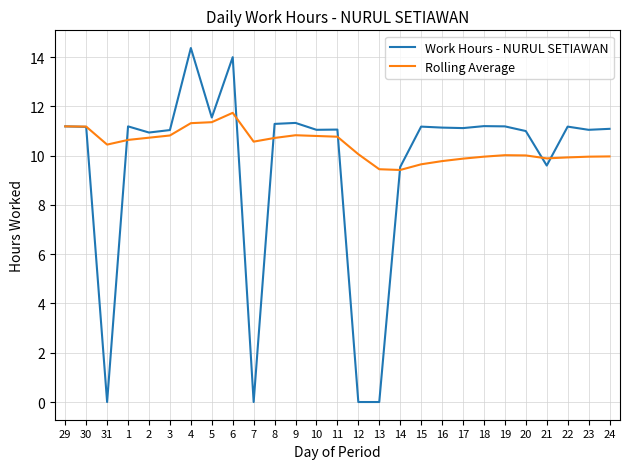

What are all the series names shown in the legend?

Work Hours - NURUL SETIAWAN, Rolling Average